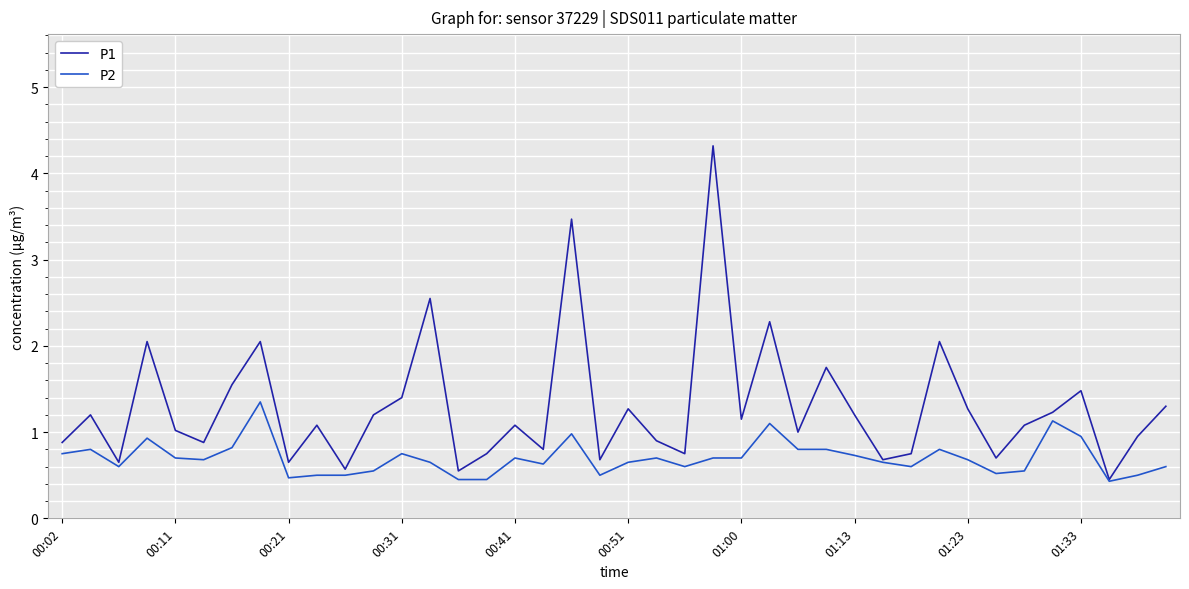

What is the minimum value shown in the chart?

0.4